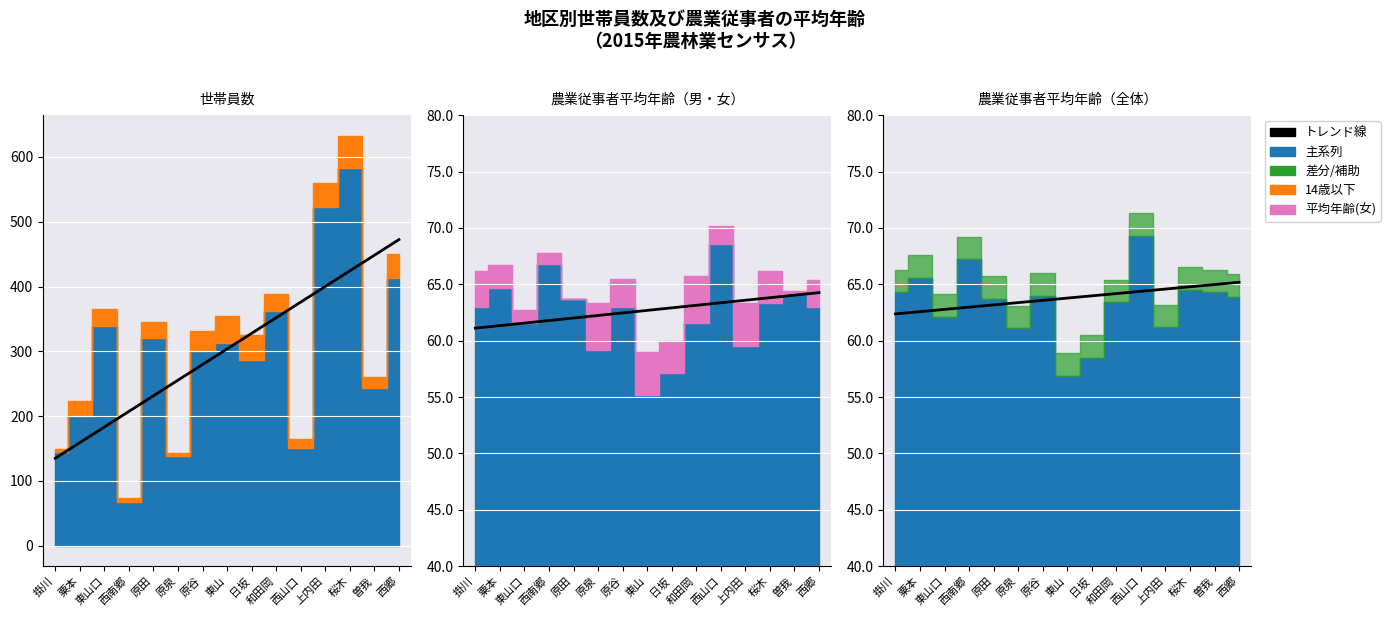

How many values exceed 63?

11